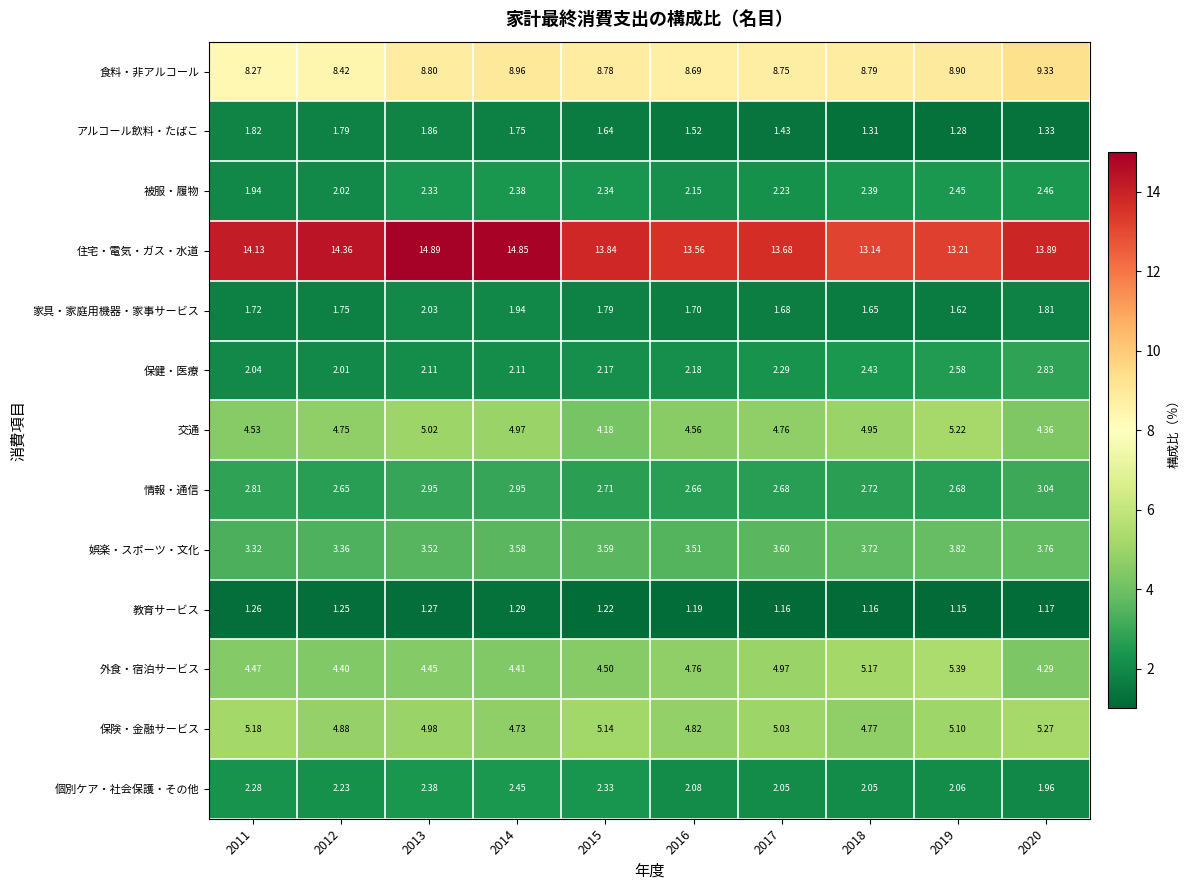

At 2012, list the series in order from smallest to largest.

教育サービス, 家具・家庭用機器・家事サービス, アルコール飲料・たばこ, 保健・医療, 被服・履物, 個別ケア・社会保護・その他, 情報・通信, 娯楽・スポーツ・文化, 外食・宿泊サービス, 交通, 保険・金融サービス, 食料・非アルコール, 住宅・電気・ガス・水道